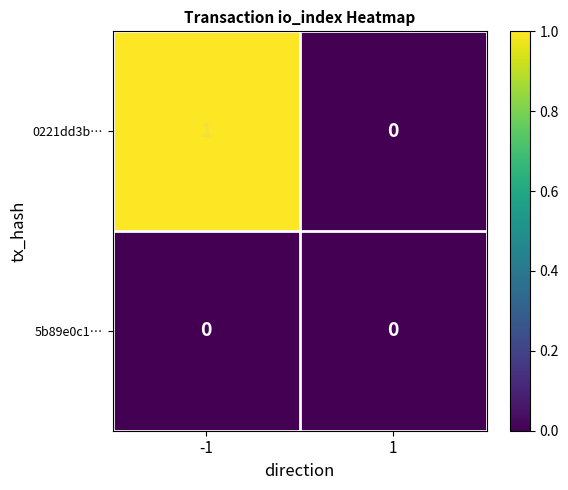

Which series has the largest total across all categories?

0221dd3b…